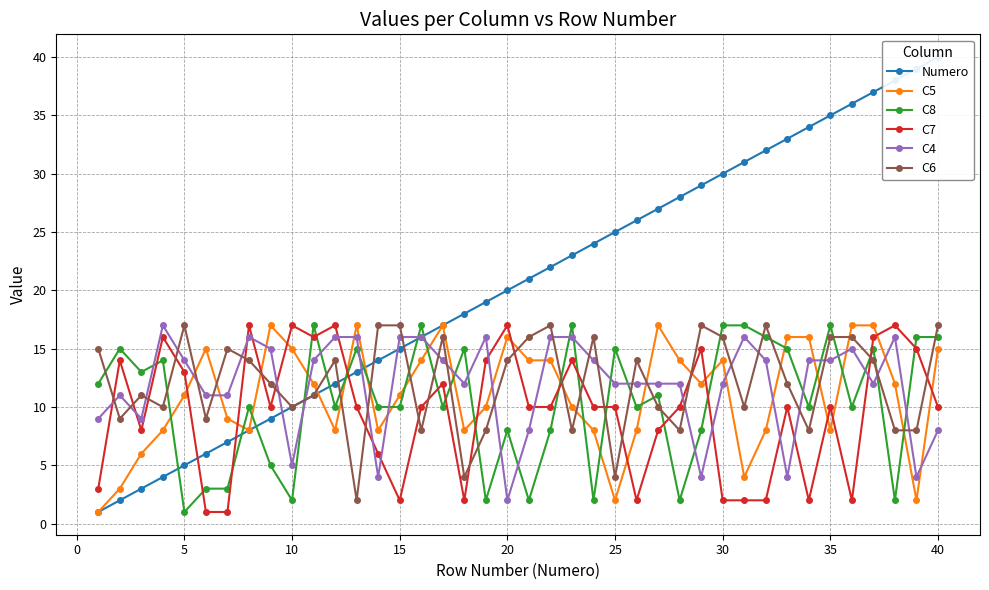

Which series ends up on top after the final intersection of C6 and C7?

C6